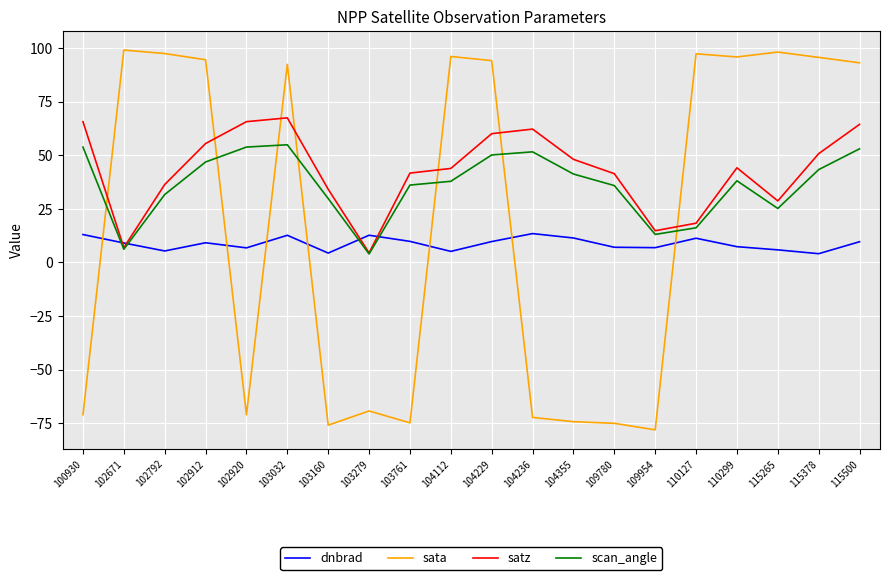

In sata, how many points are lower than both neighbors (excluding endpoints)?

5